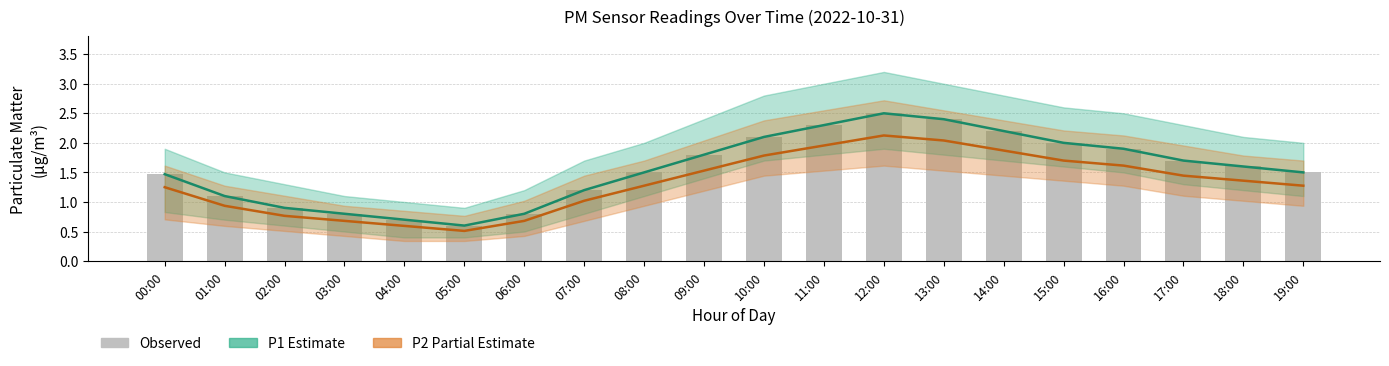

List the series in order of their peak value, highest first.

P1 (Estimate), Observed, P2 (Partial Estimate)